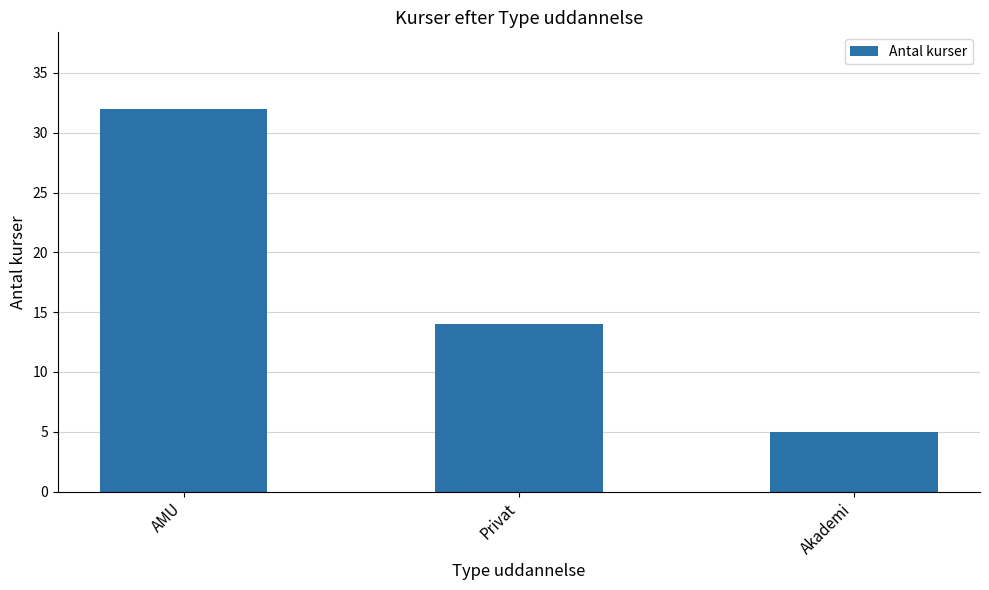

Reading left to right, transcribe all the data shown in this chart.

AMU=32	Privat=14	Akademi=5